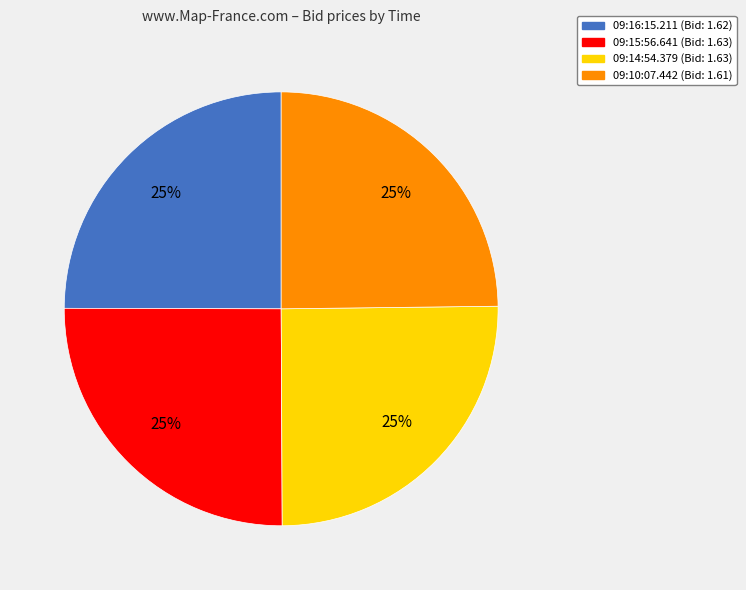

To the nearest percent, what percentage of the pie is 09:15:56.641?

25%